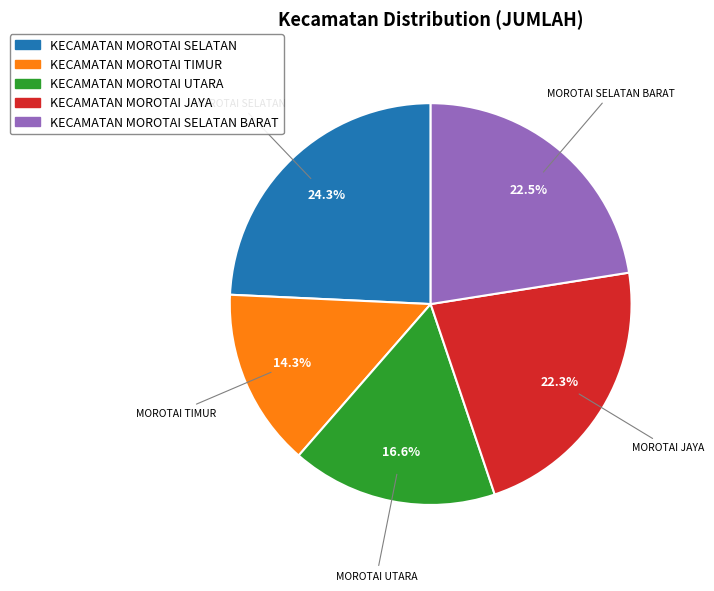

To the nearest percent, what is the difference between the KECAMATAN MOROTAI TIMUR and KECAMATAN MOROTAI JAYA slice percentages?

8%